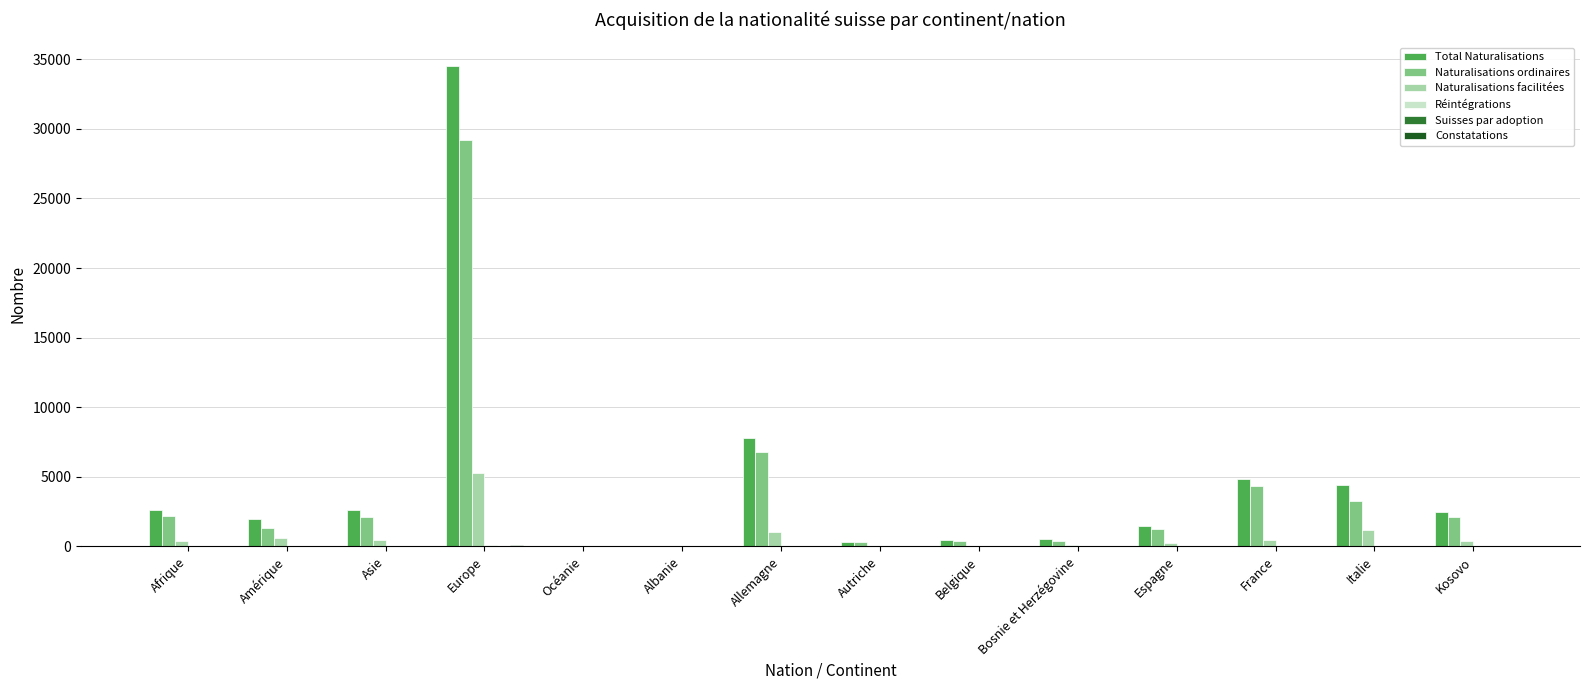

Between Albanie and France, which series saw the biggest shift?

Total Naturalisations